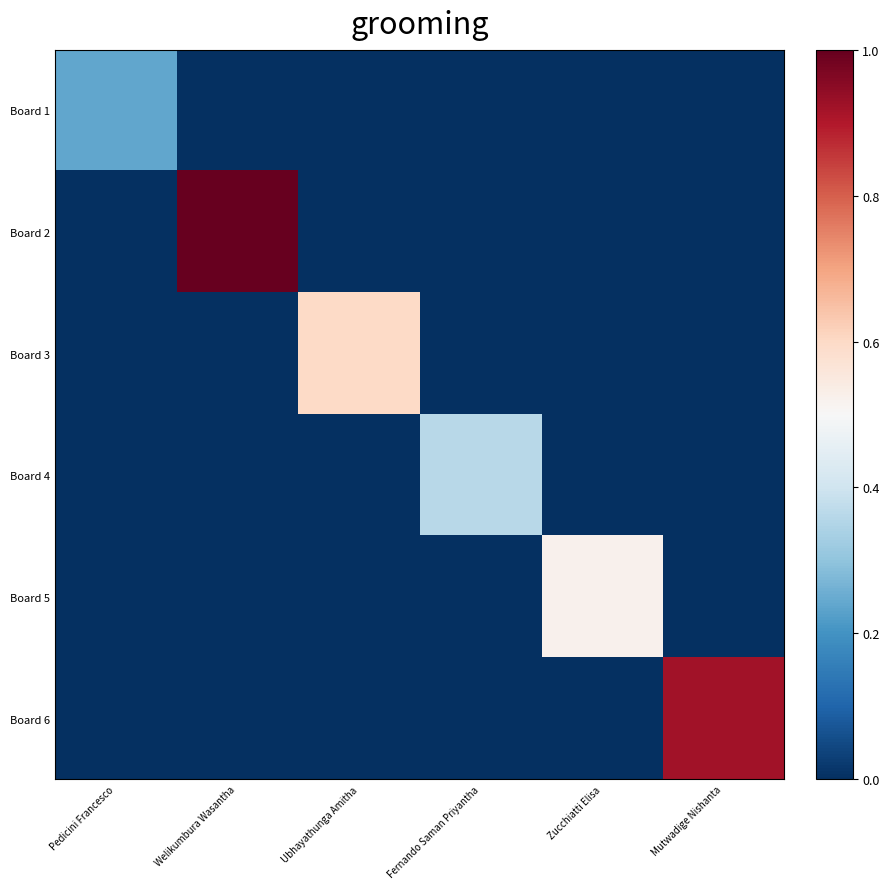

Between Pedicini Francesco and Ubhayathunga Amitha, which series saw the biggest shift?

Board 3